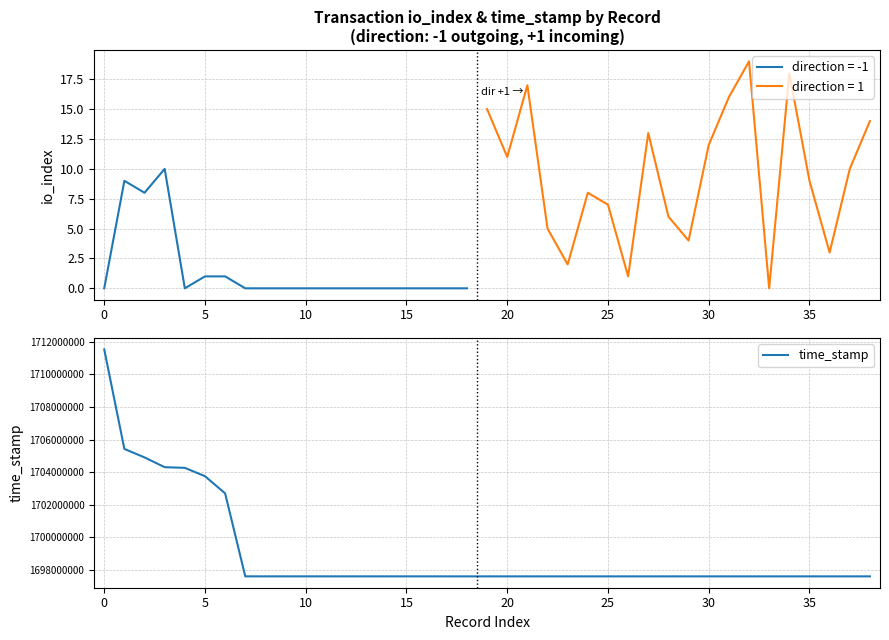

True or false: the data shows 500980698 at 0.

False